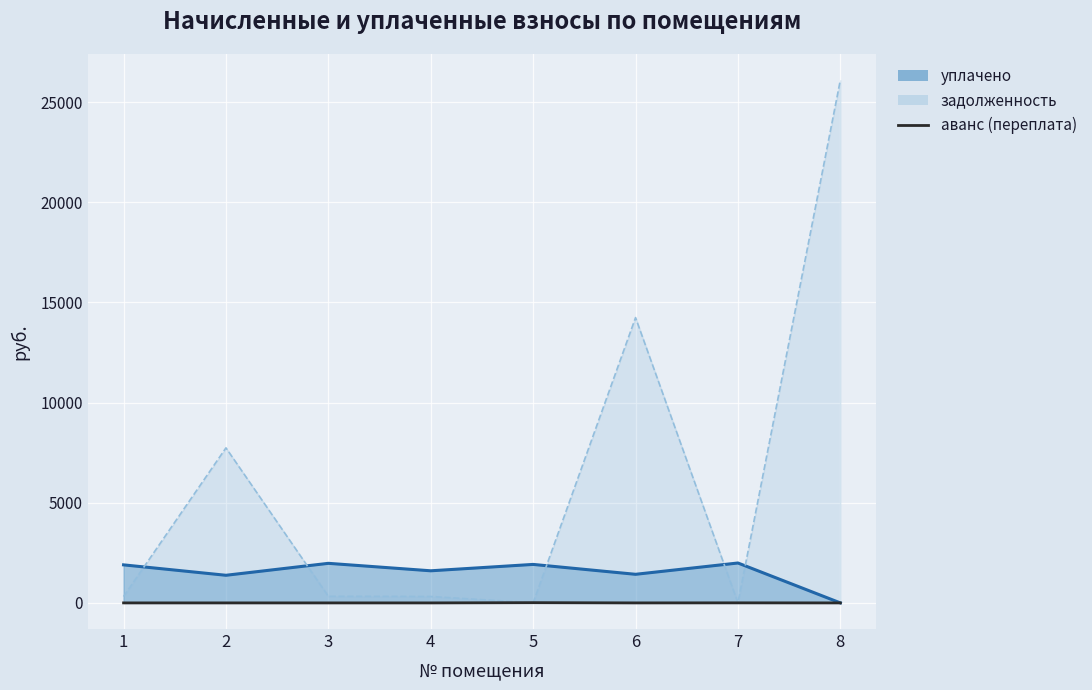

How many points are higher than both their immediate neighbors (excluding endpoints)?

2